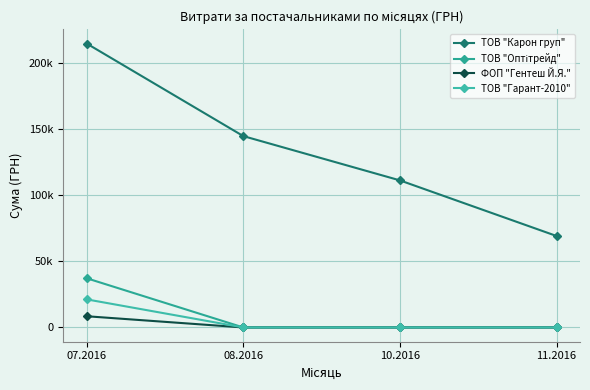

True or false: ФОП "Гентеш Й.Я." and ТОВ "Оптітрейд" intersect in this chart.

False